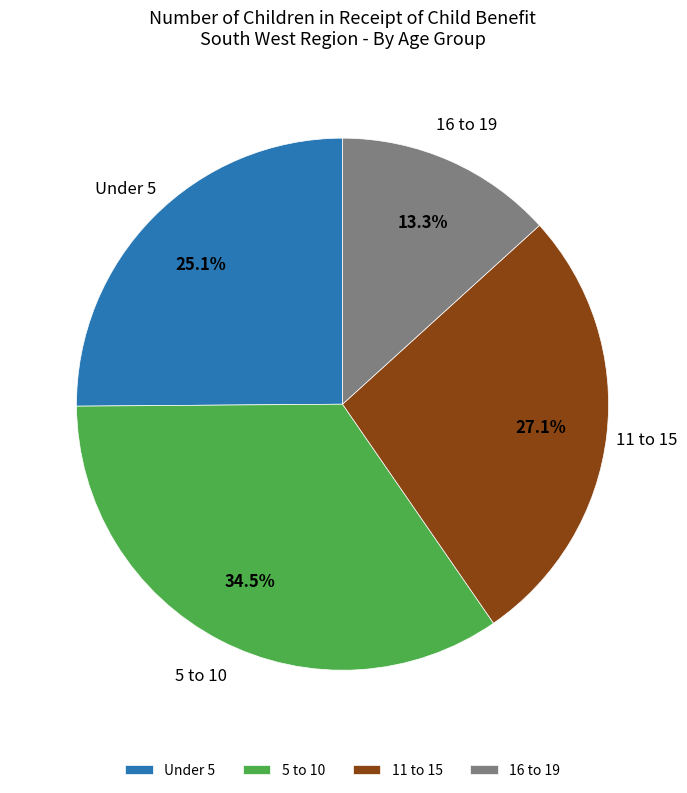

What percentage is the Under 5 slice, to the nearest percent?

25%